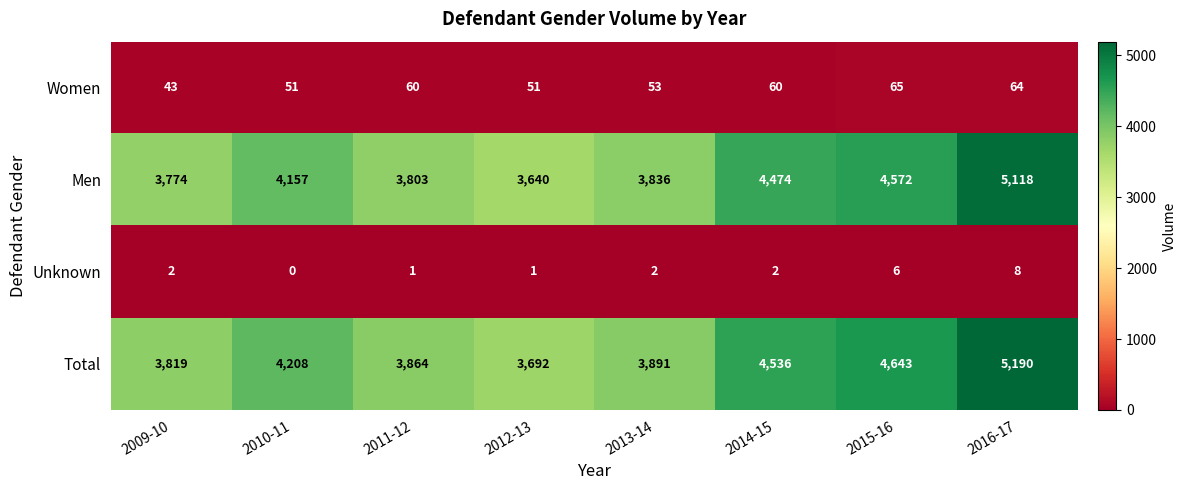

What is the difference between the maximum and minimum values in the Women series?

22